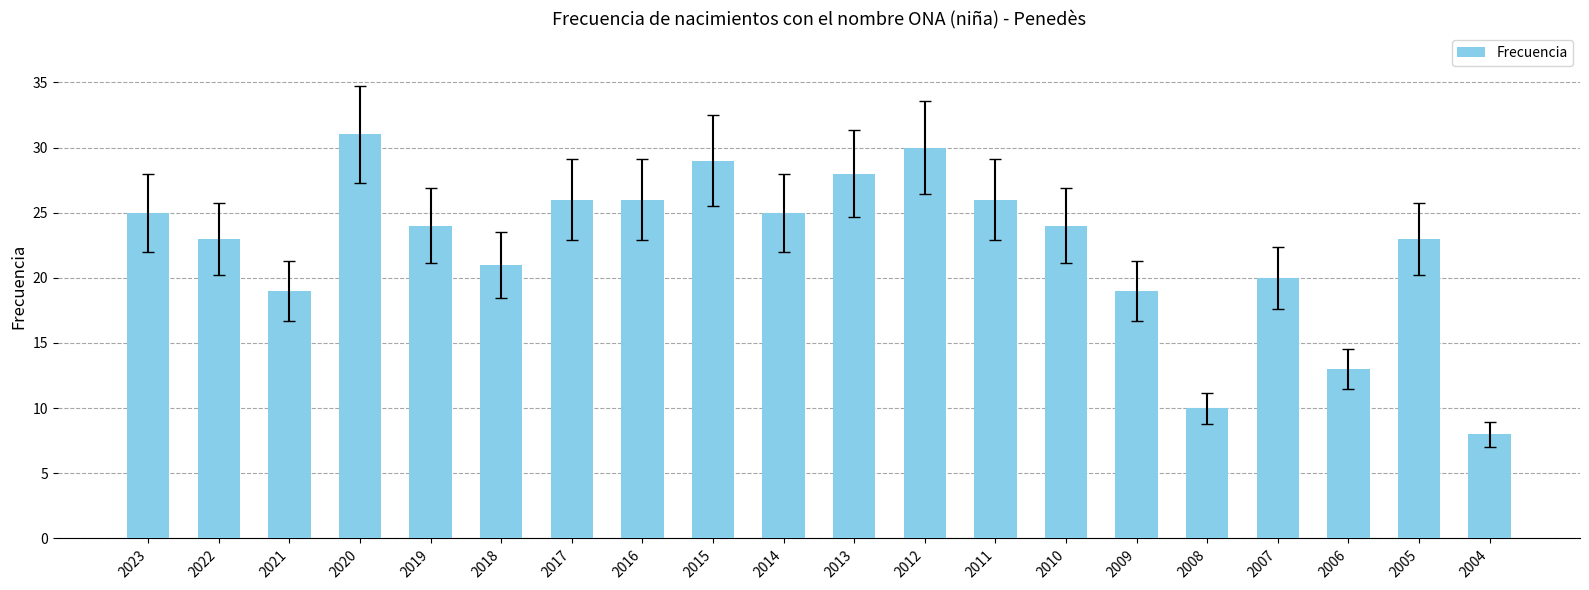

At which category does the chart reach its peak across all series?

2020